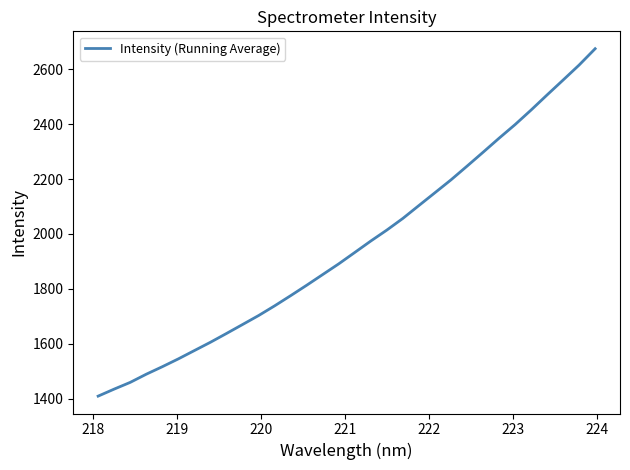

What is the minimum value shown in the chart?

1408.7